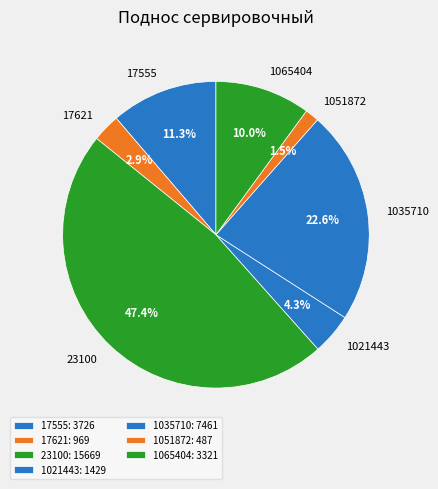

True or false: 1021443 accounts for 19% of the total.

False